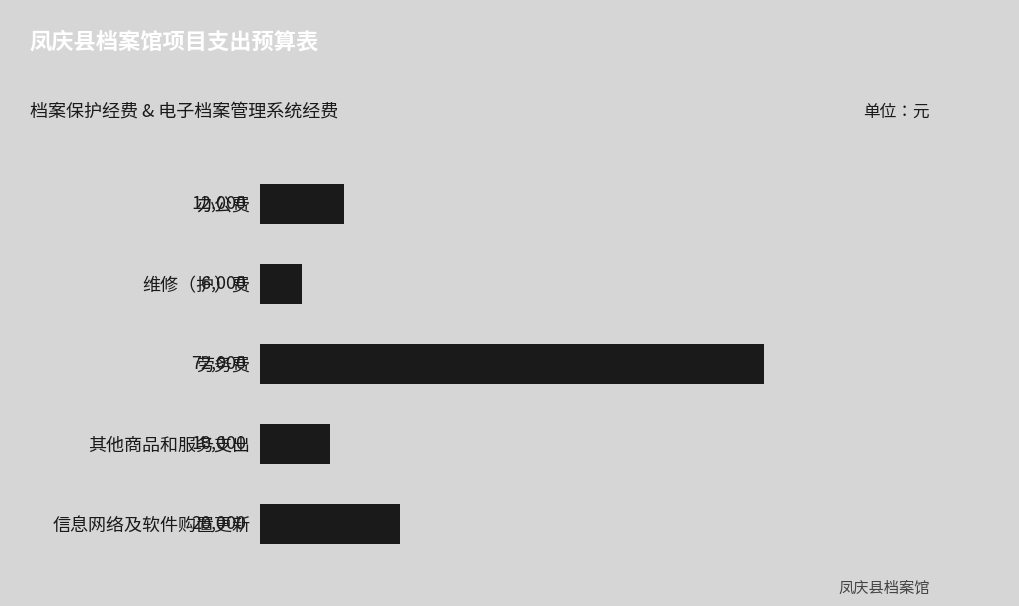

At which category does the chart reach its minimum across all series?

维修（护）费